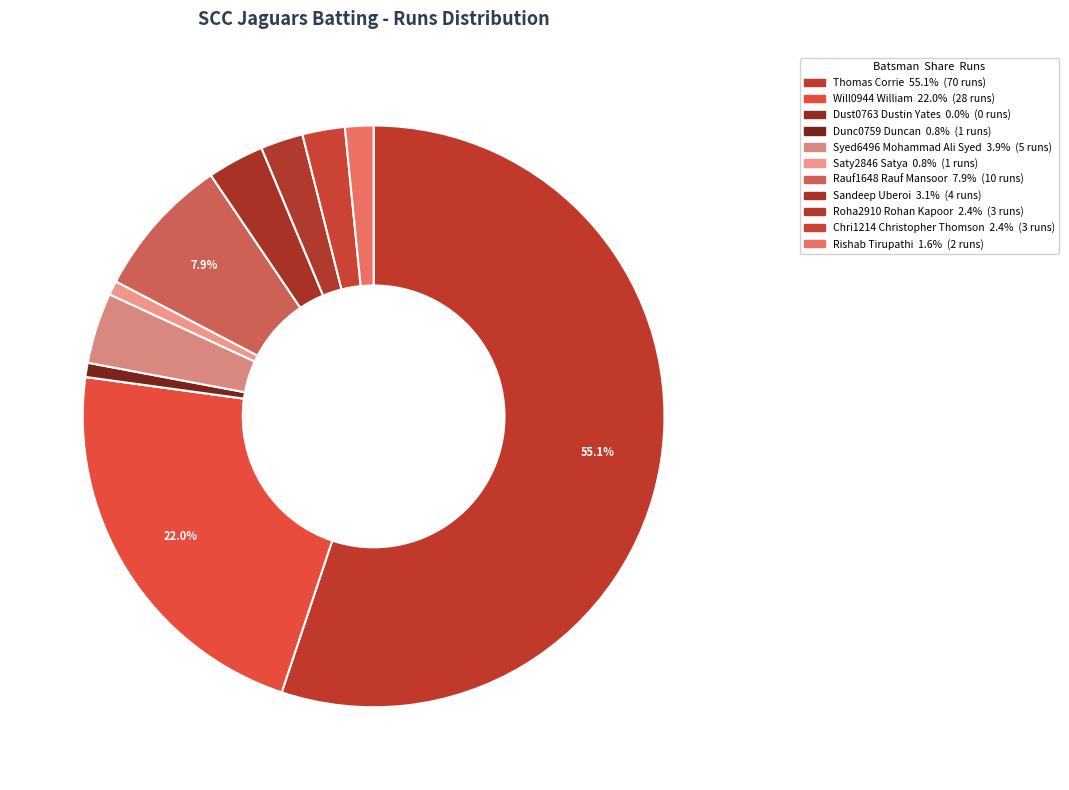

Which slice represents more than half of the pie?

Thomas Corrie